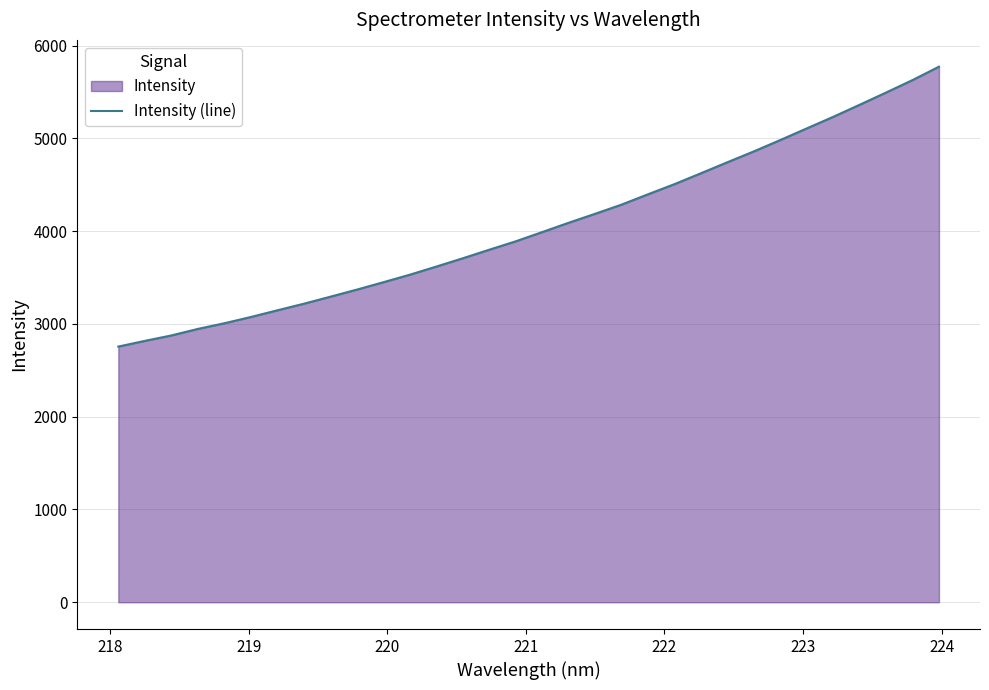

What is the maximum value shown in the chart?

5773.6